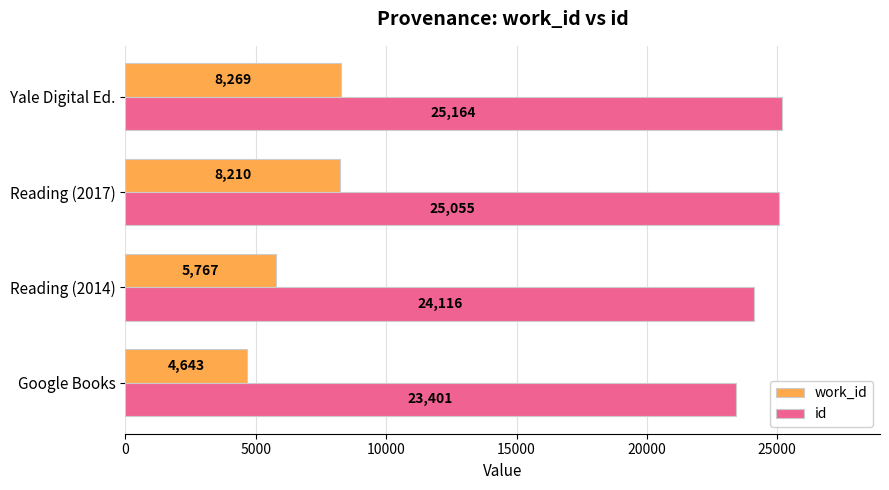

True or false: work_id has a value of 8269 at Yale Digital Ed..

True